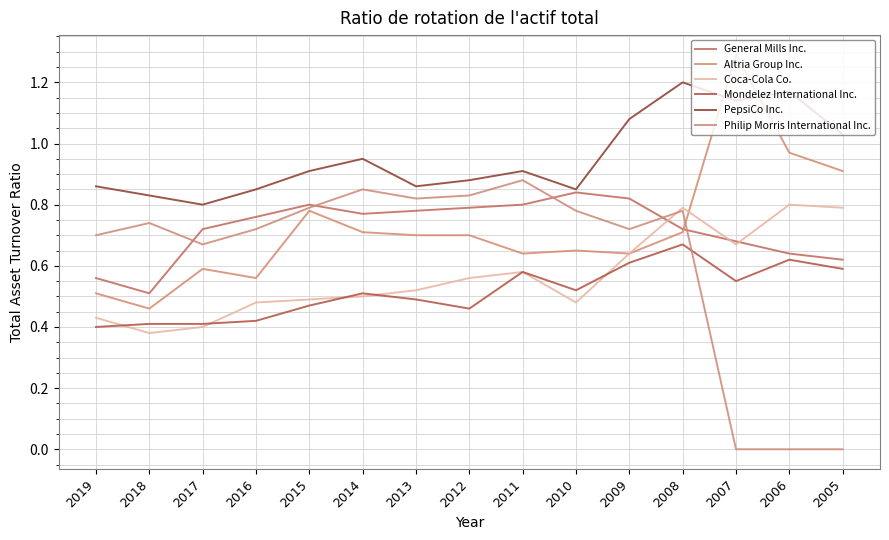

Which category has the lowest value across all series?

2007